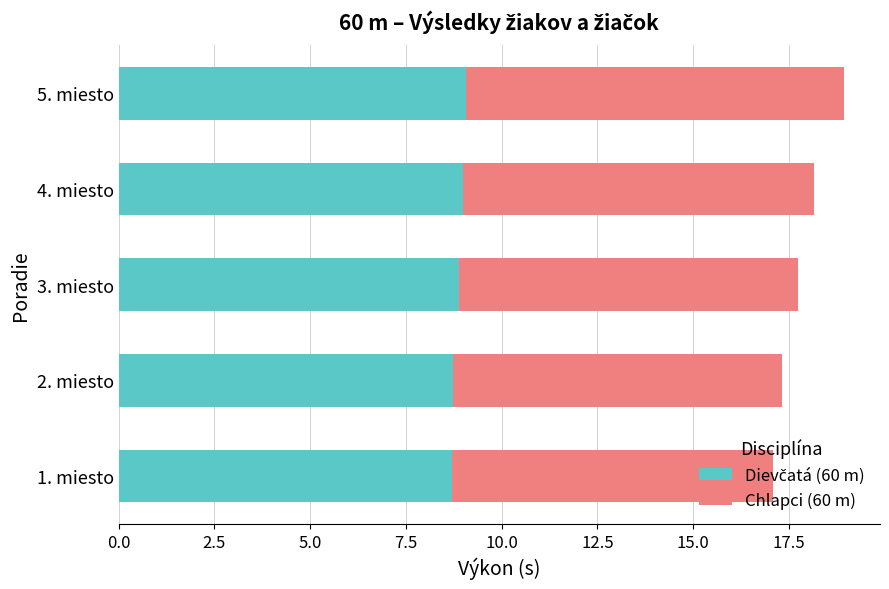

What is the total value across all series at 3. miesto?

17.7